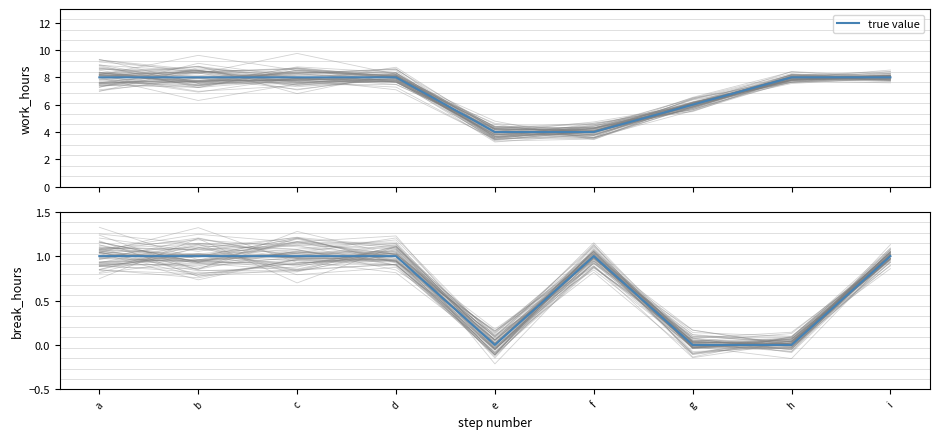

How many data points are less than 1?

3